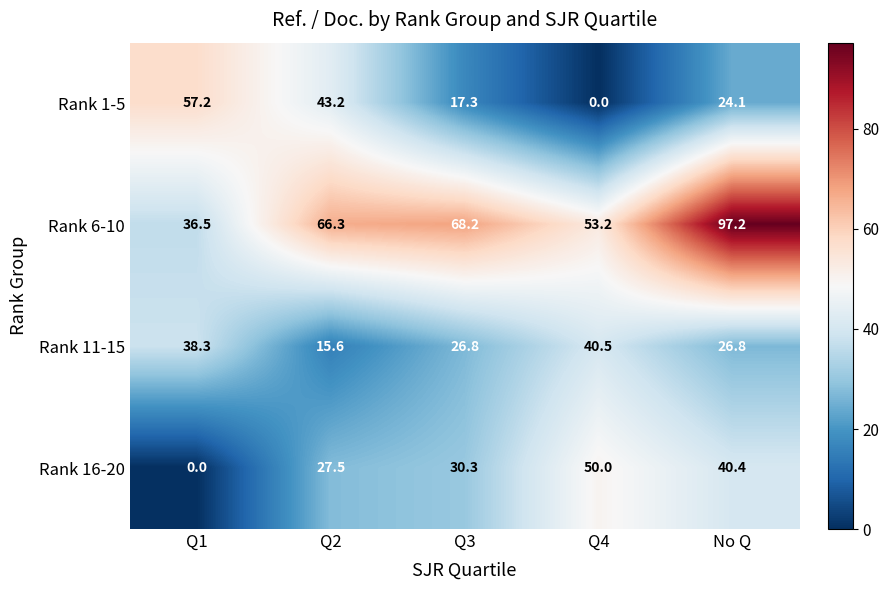

Reading right to left, extract all data points from this chart.

Rank 1-5: 24.1	0.0	17.3	43.2	57.2
Rank 6-10: 97.2	53.2	68.2	66.3	36.5
Rank 11-15: 26.8	40.5	26.8	15.6	38.3
Rank 16-20: 40.4	50.0	30.3	27.5	0.0